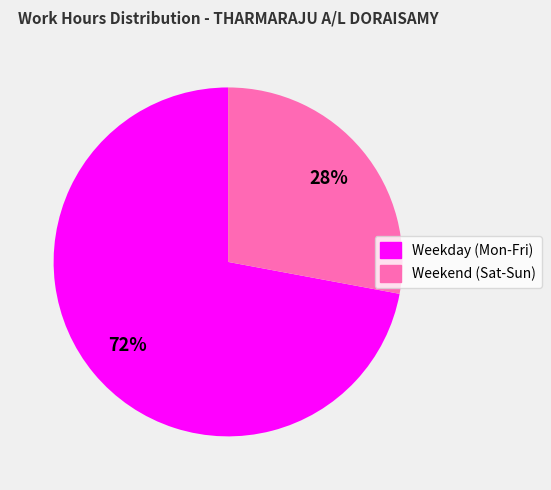

The Weekday (Mon-Fri) slice represents 72% of the pie. True or false?

True